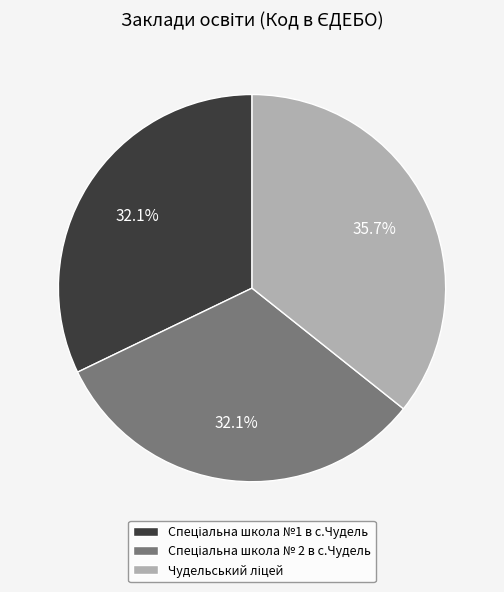

How many slices are in this pie chart?

3